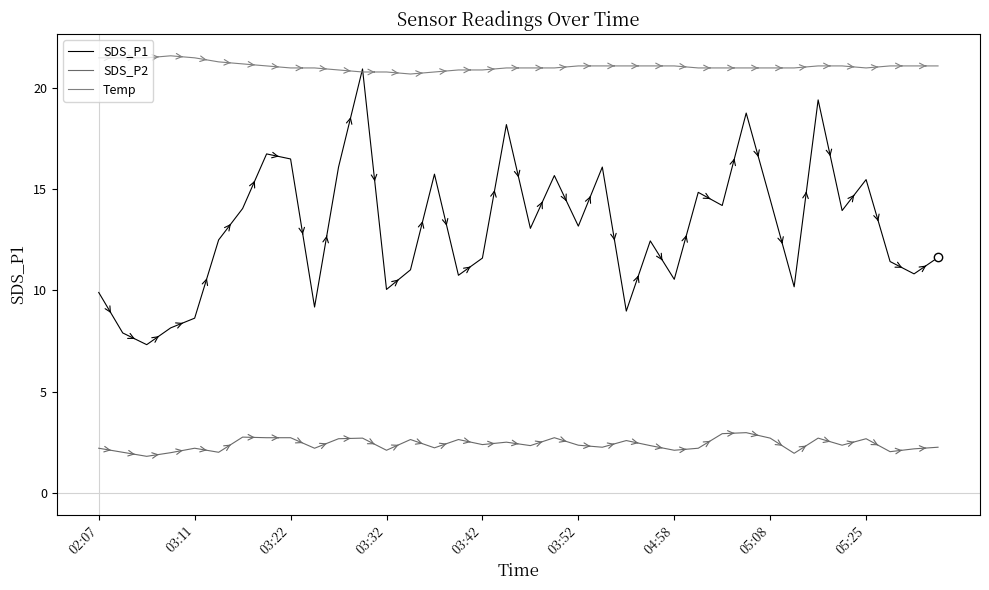

Which series has the widest spread of values?

SDS_P1